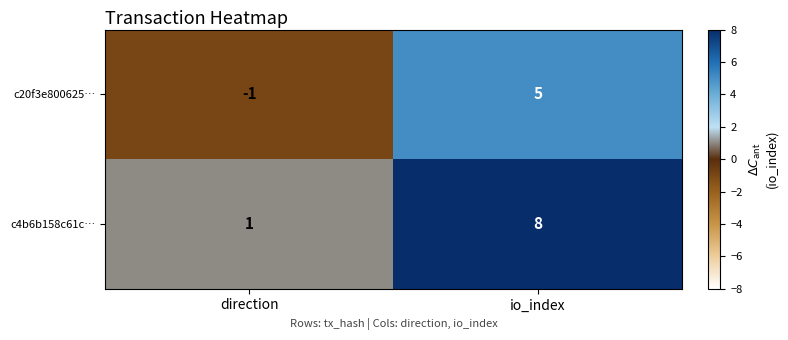

Reading left to right, what are all the values shown in this chart?

c20f3e800625…: direction=-1	io_index=5
c4b6b158c61c…: direction=1	io_index=8